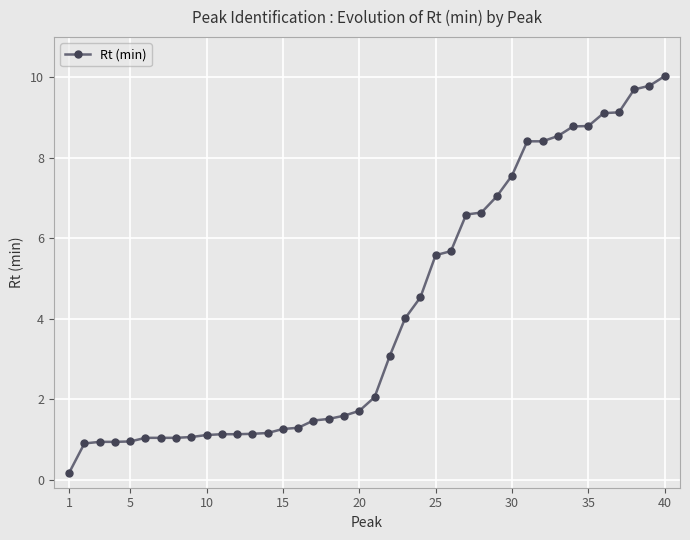

What is the value of the 25th point from the left?

5.6